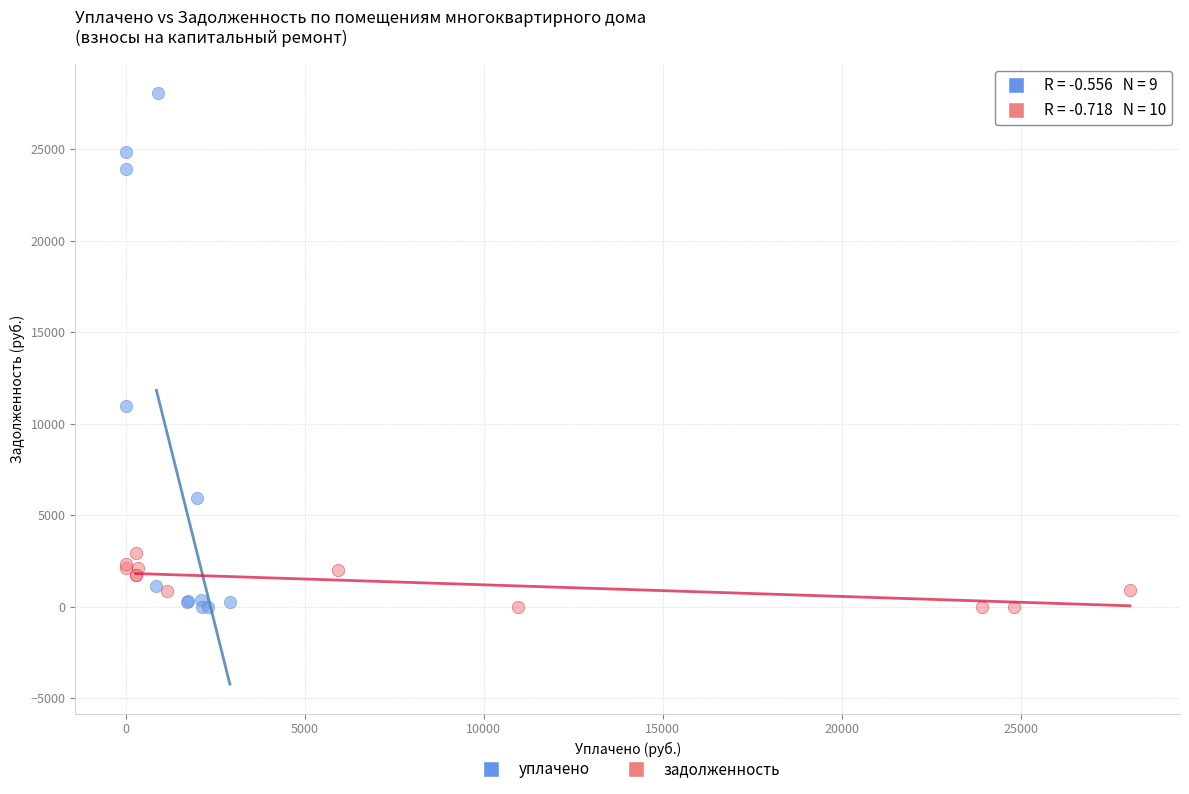

Which series has the largest Y range (max minus min)?

уплачено